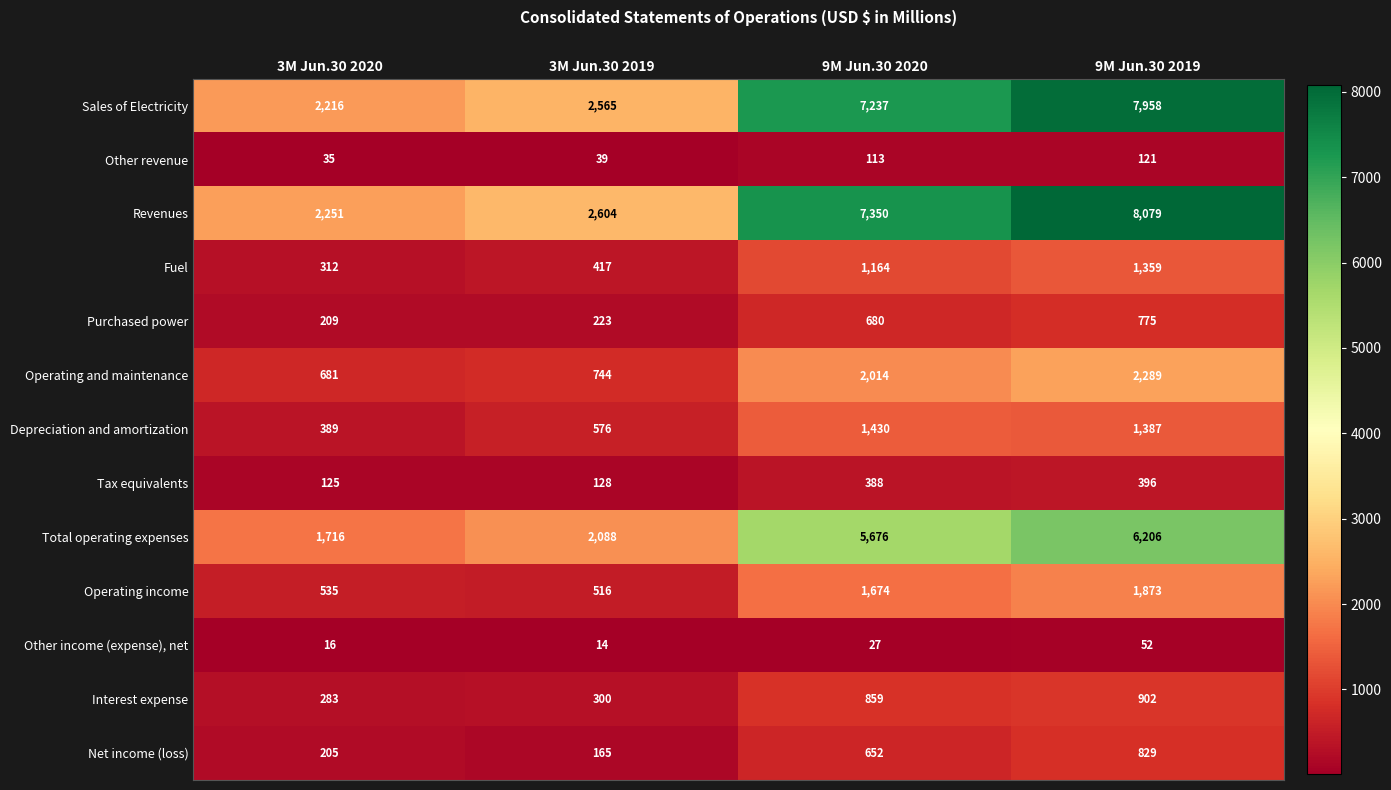

Count the number of categories in the chart.

4